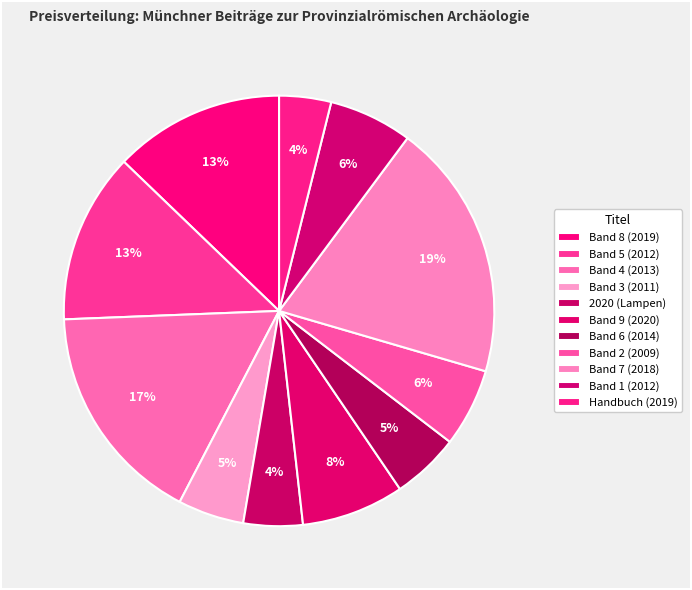

Is the sum of Band 6 (2014) and Band 7 (2018) greater than half?

No